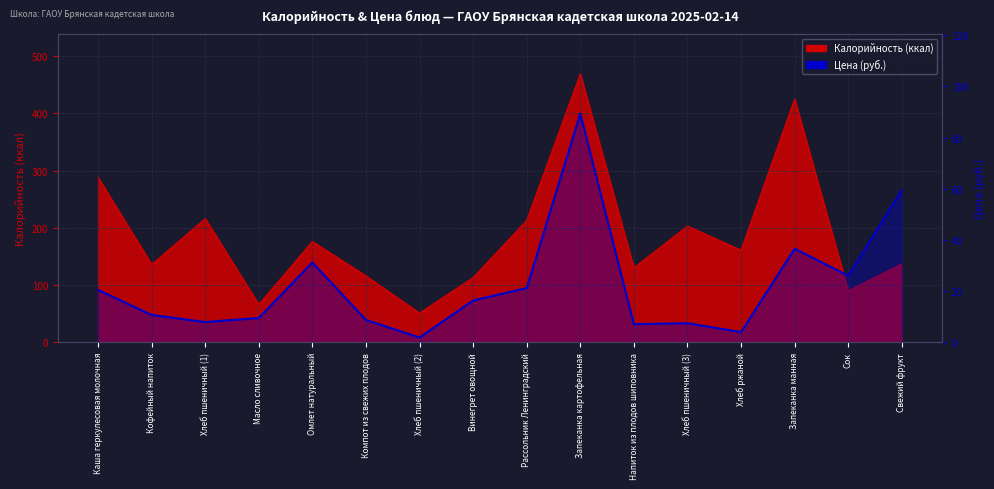

Does the chart display data point markers on the line(s)?

No